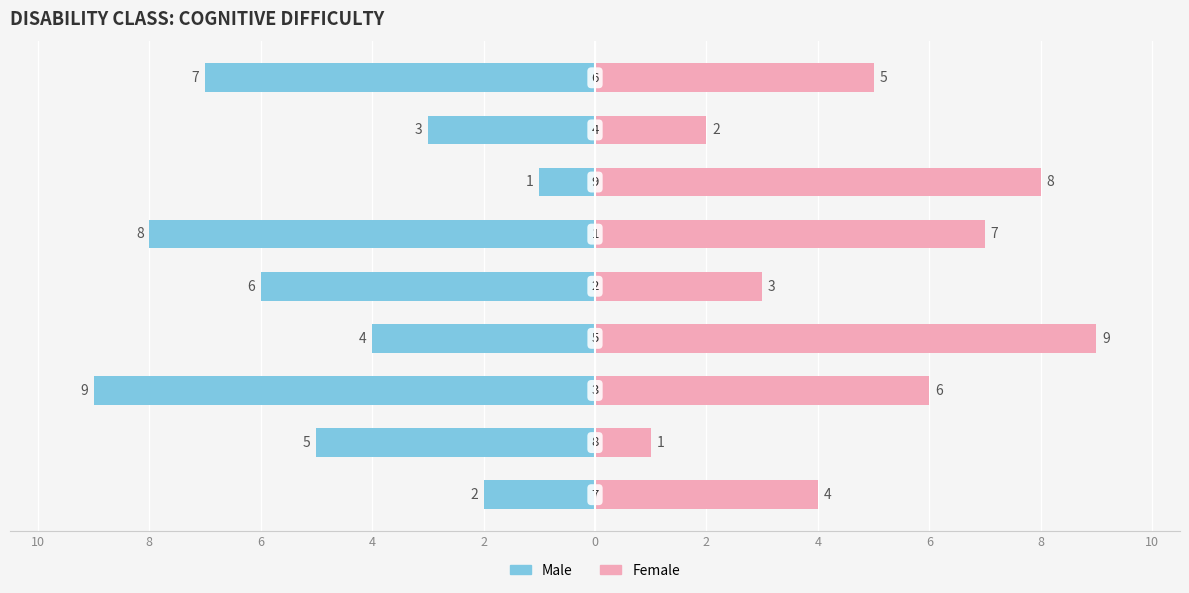

How many bars are there in total?

18